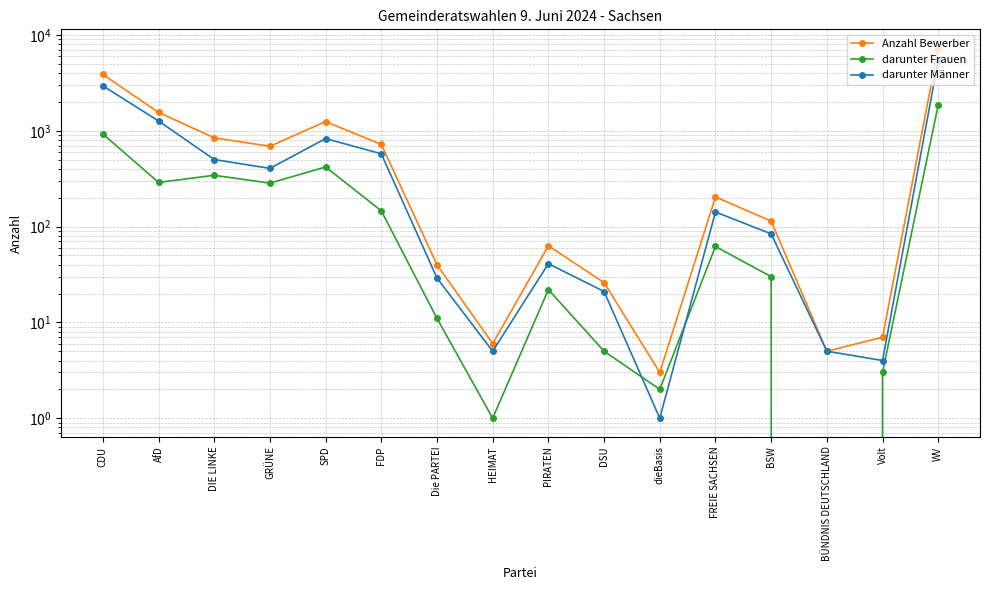

What is the label of the 3rd point from the left?

DIE LINKE